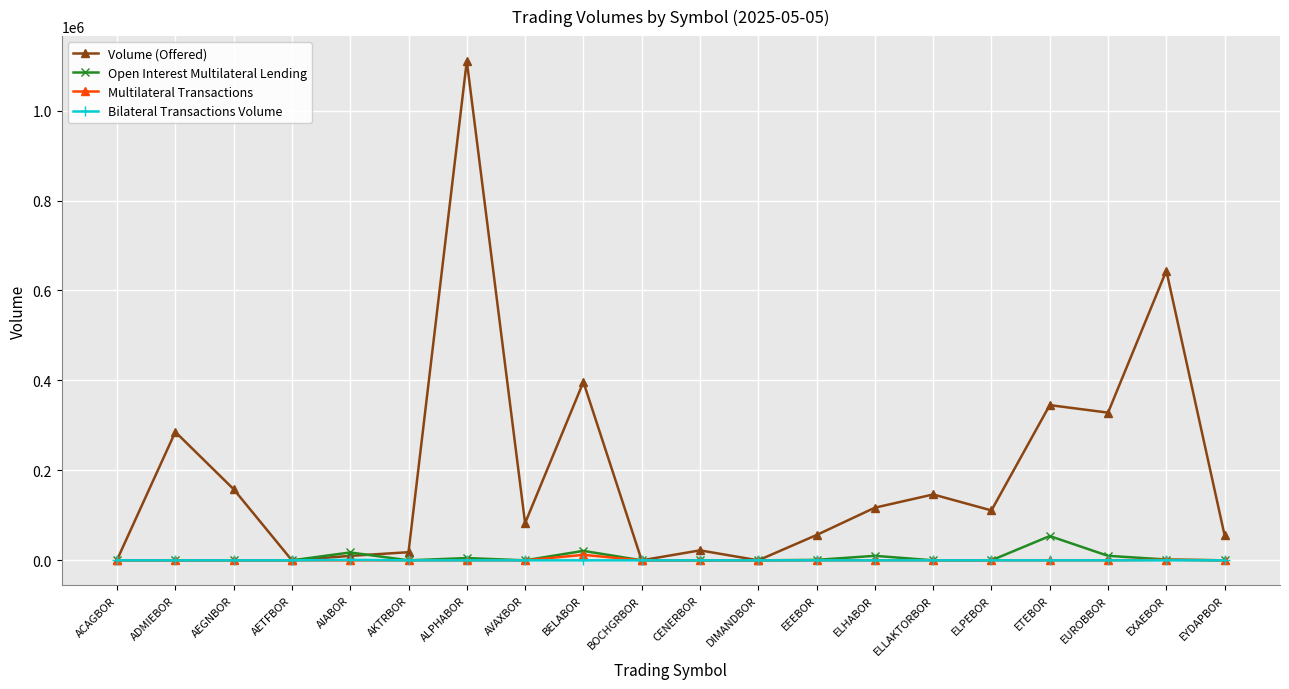

The Volume (Offered) series shows 56259 at EEEBOR. True or false?

True